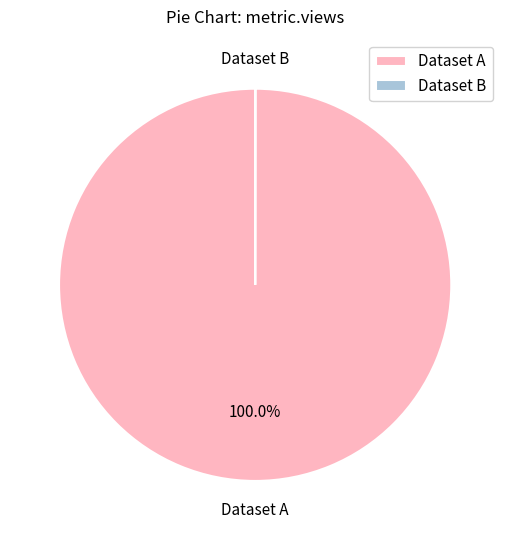

Does any single category account for the majority?

Yes